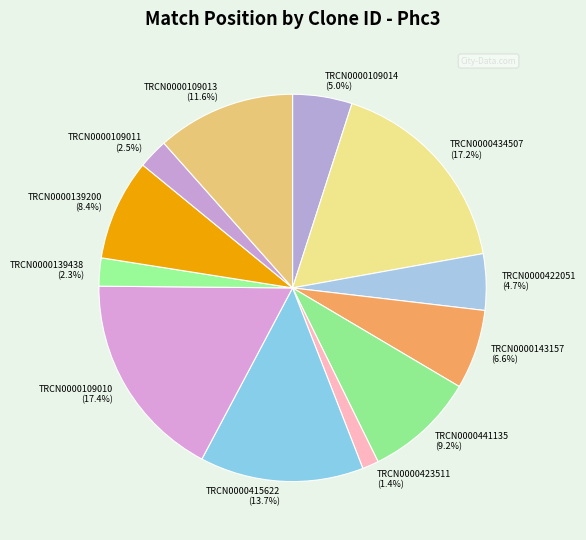

How many segments does this pie chart have?

12